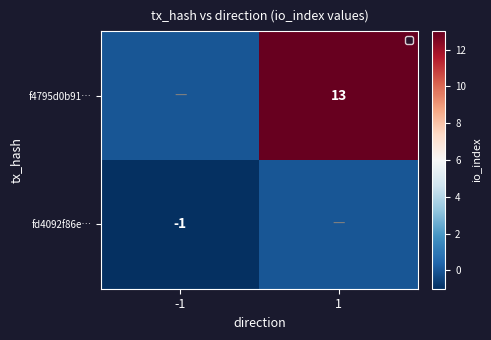

The value of fd4092f86e… at -1 is -1. True or false?

True